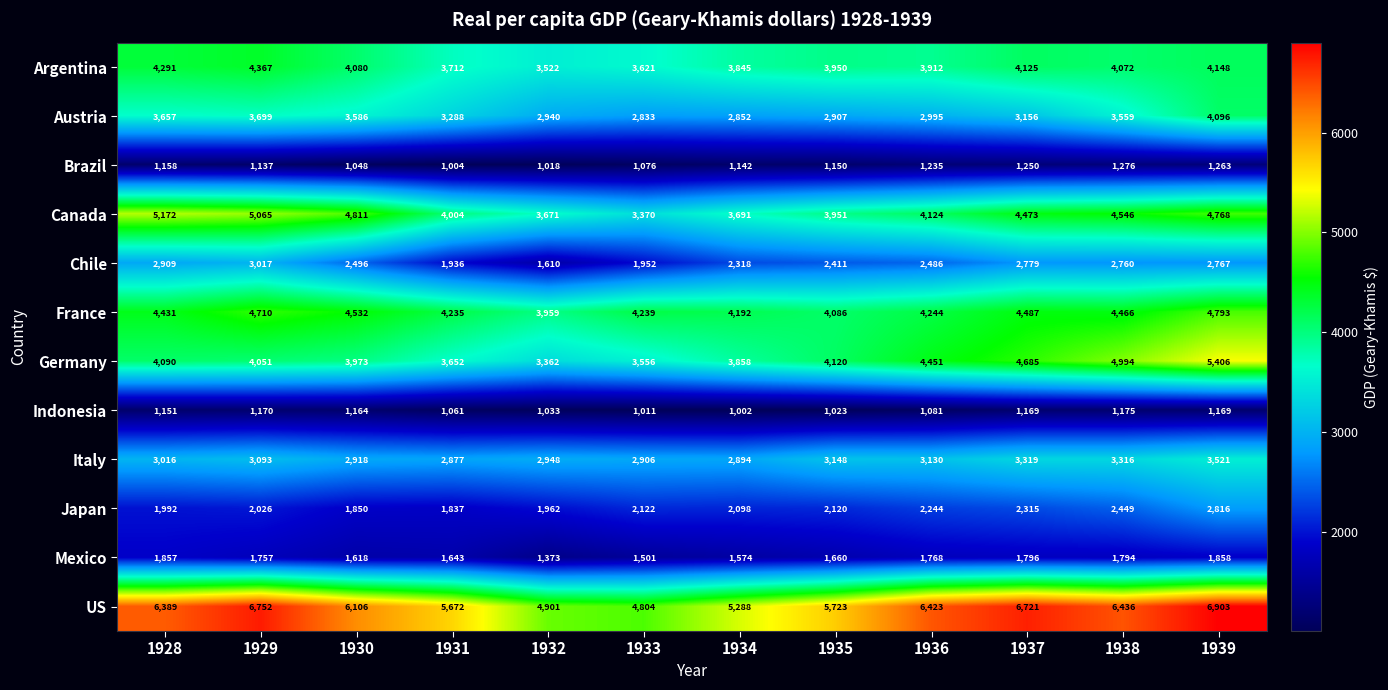

What is the lowest value of the Indonesia series?

1002